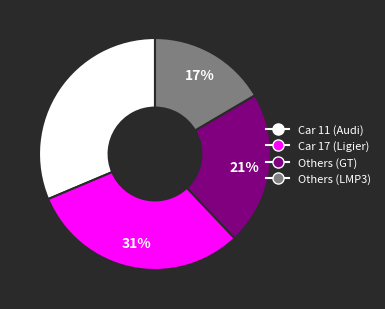

Does any single category account for the majority?

No